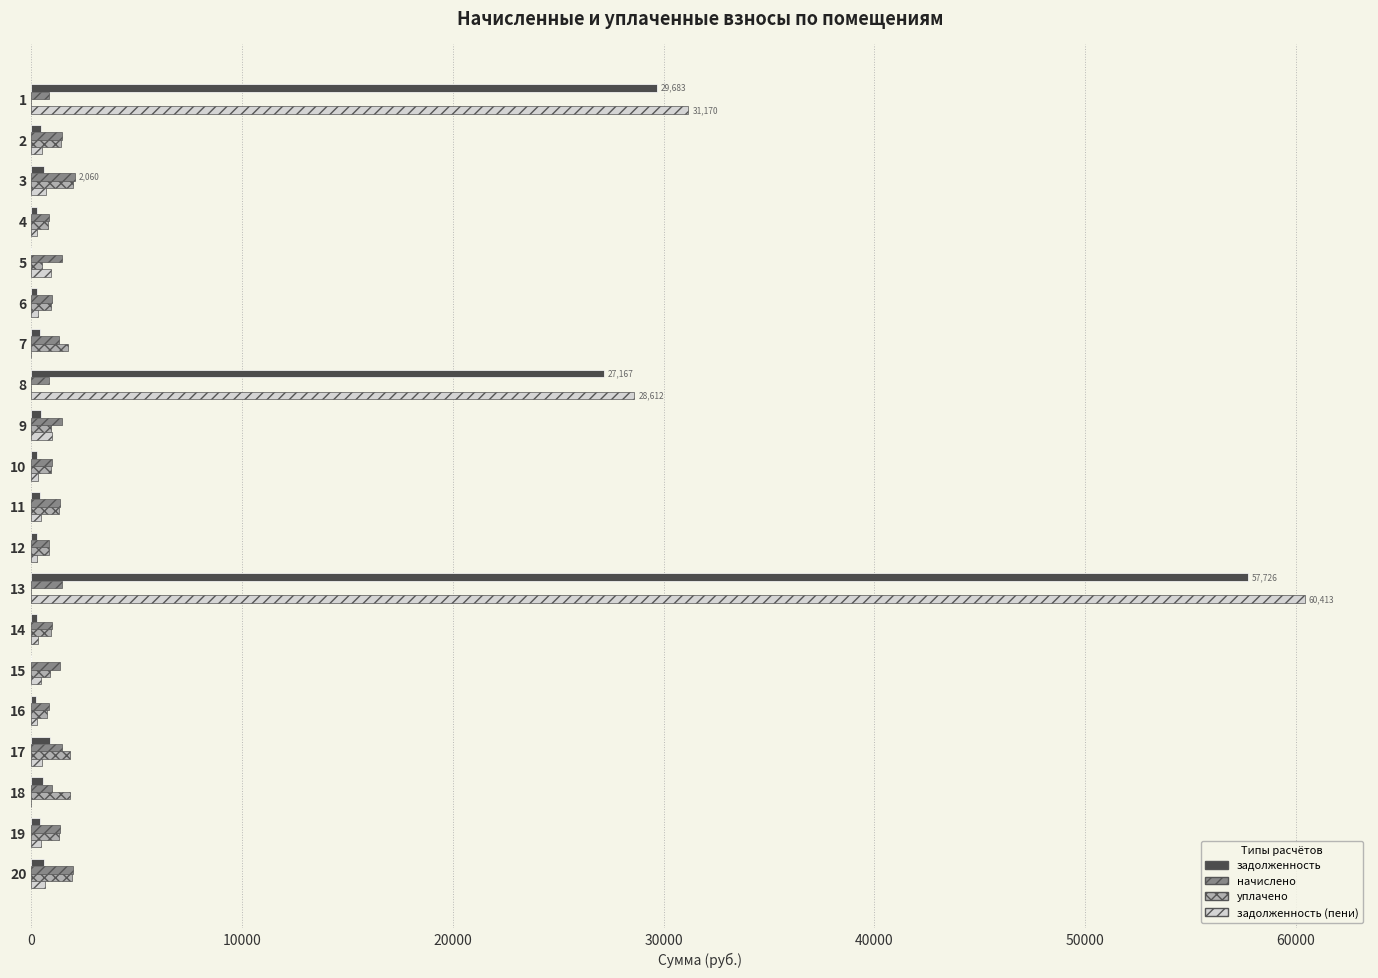

At which category is the sum across all series the highest?

13